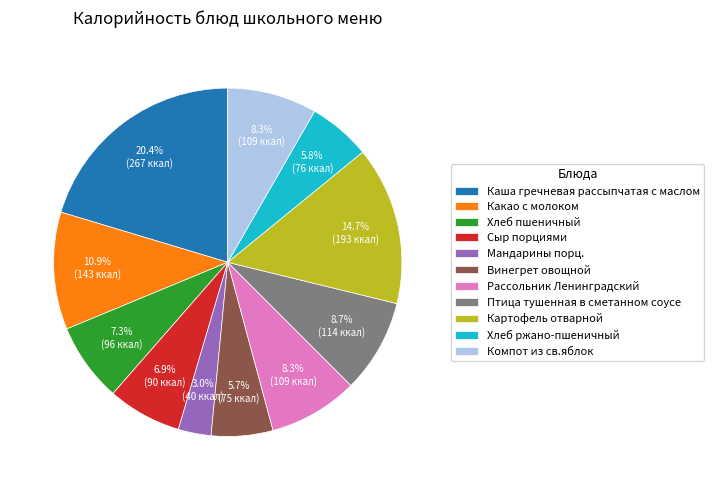

Is there any slice that represents more than half of the pie?

No